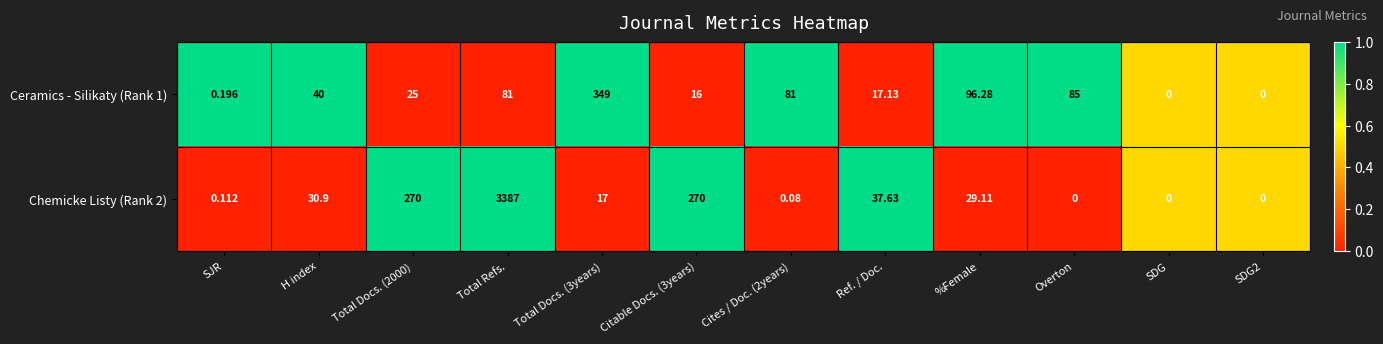

Which category has the highest value across all series?

Total Refs.